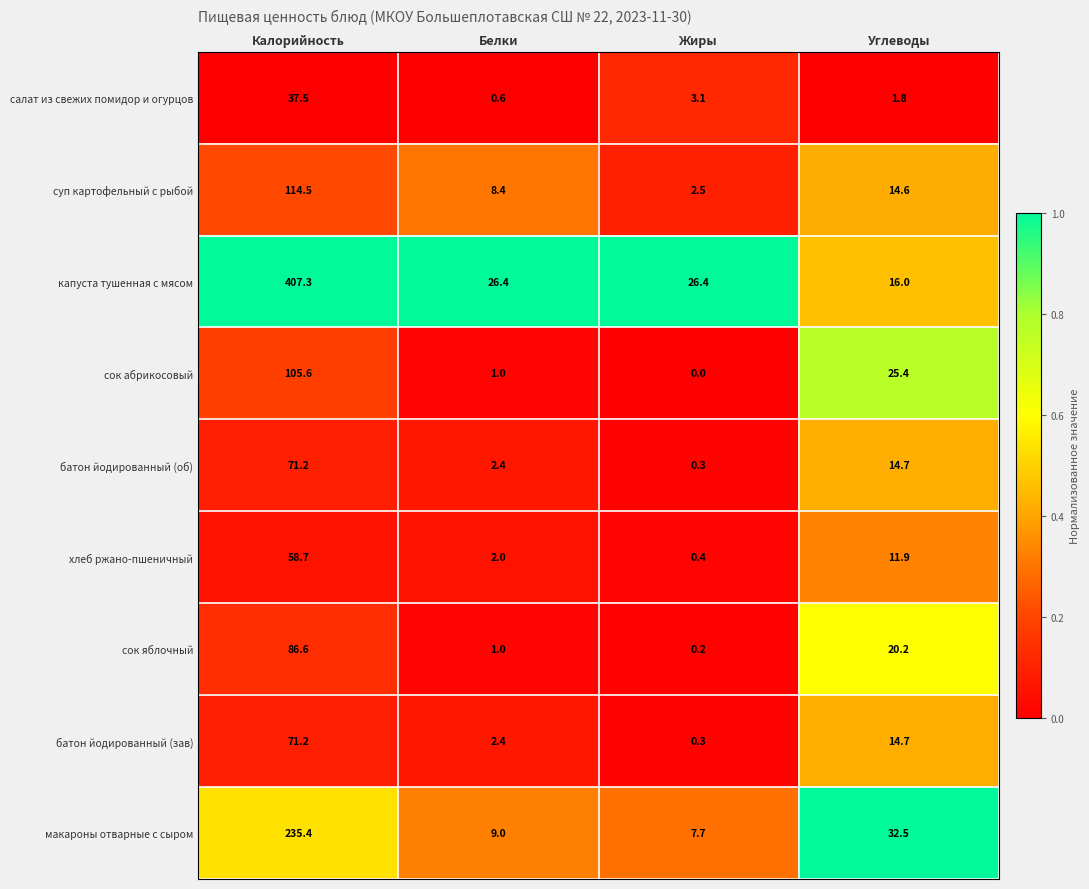

The value of сок абрикосовый at Жиры is 0.0. True or false?

True